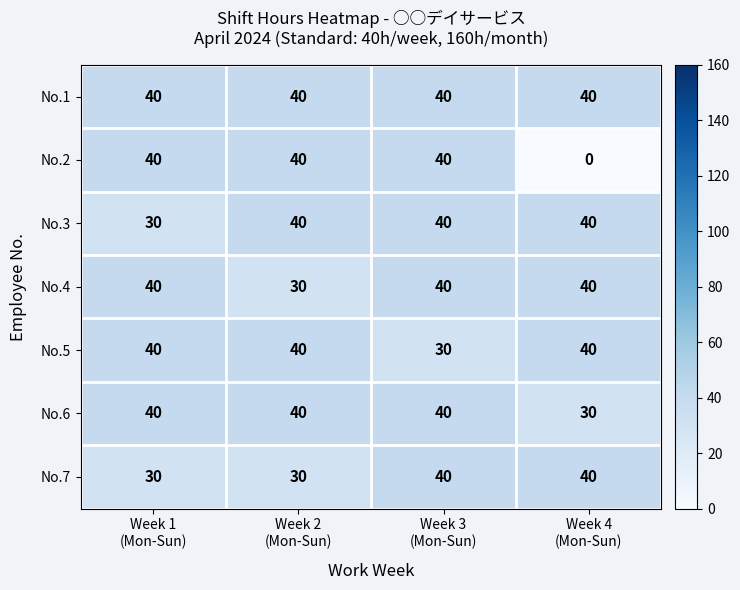

Reading left to right, what are all the values shown in this chart?

No.1: 40	40	40	40
No.2: 40	40	40	0
No.3: 30	40	40	40
No.4: 40	30	40	40
No.5: 40	40	30	40
No.6: 40	40	40	30
No.7: 30	30	40	40